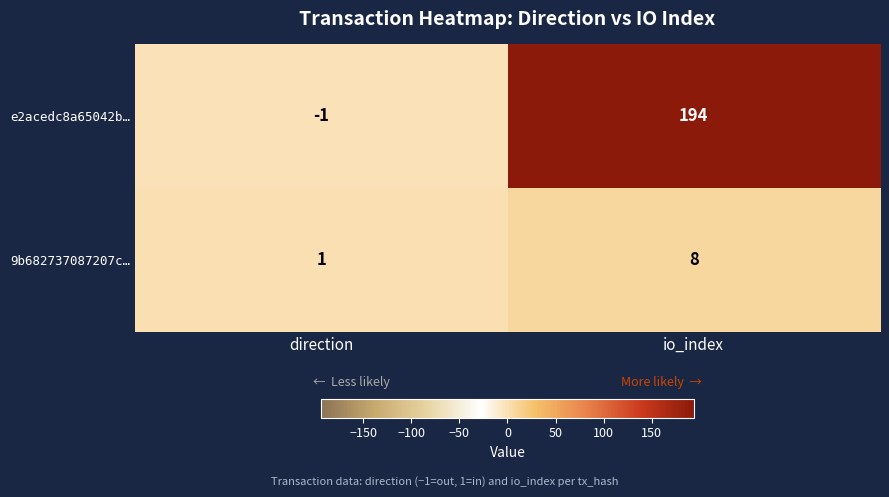

Read the 9b682737087207c… value at io_index.

8